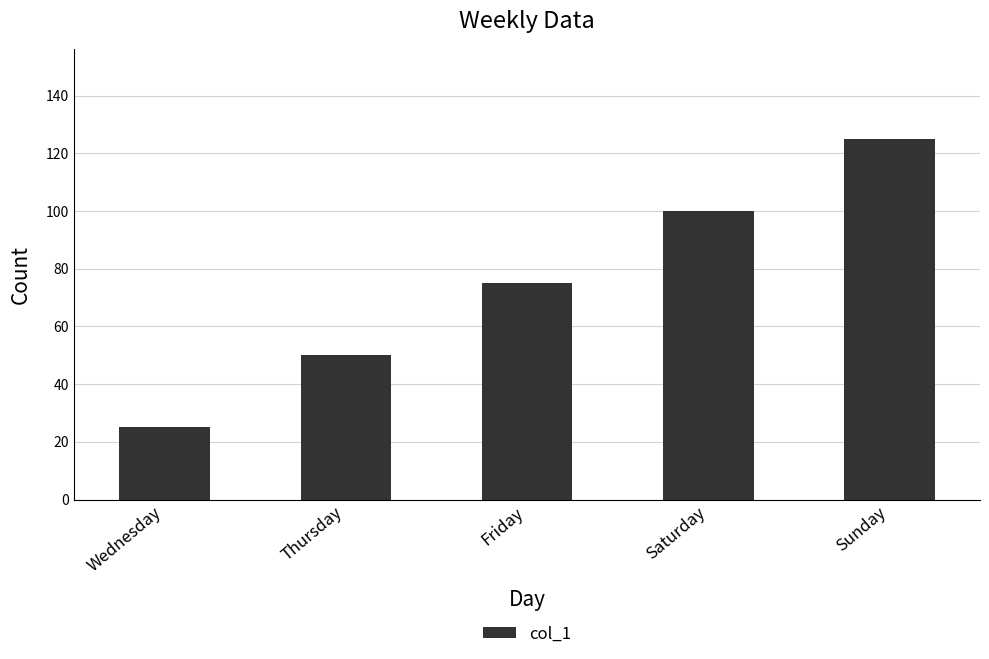

What value does the data have at Thursday, to the nearest 5?

50